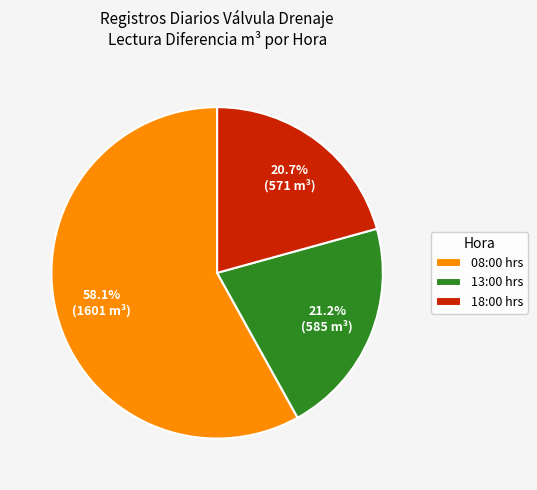

How many segments does this pie chart have?

3